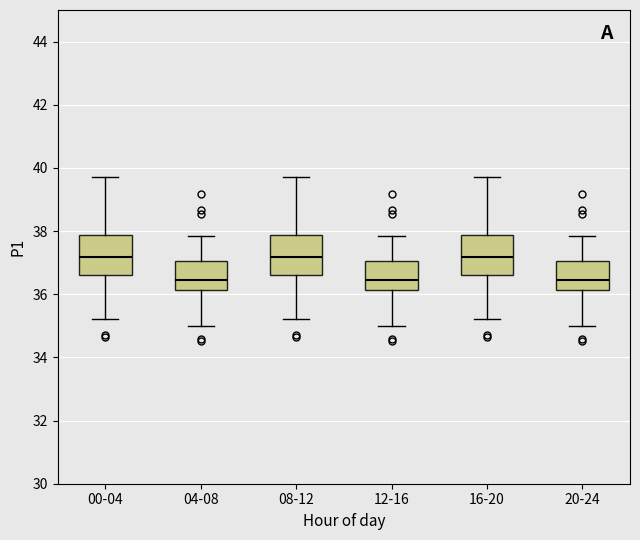

Reading left to right, read every box against the y-axis: the position of its median line, the range the box covers, and the ends of its whiskers. The values are not printed on the chart, so give them approximately, as read against the axis.

00-04: median 37.2, box 36.6 to 37.8, whiskers 35.2 to 39.8
04-08: median 36.4, box 36.2 to 37.0, whiskers 35.0 to 37.8
08-12: median 37.2, box 36.6 to 37.8, whiskers 35.2 to 39.8
12-16: median 36.4, box 36.2 to 37.0, whiskers 35.0 to 37.8
16-20: median 37.2, box 36.6 to 37.8, whiskers 35.2 to 39.8
20-24: median 36.4, box 36.2 to 37.0, whiskers 35.0 to 37.8